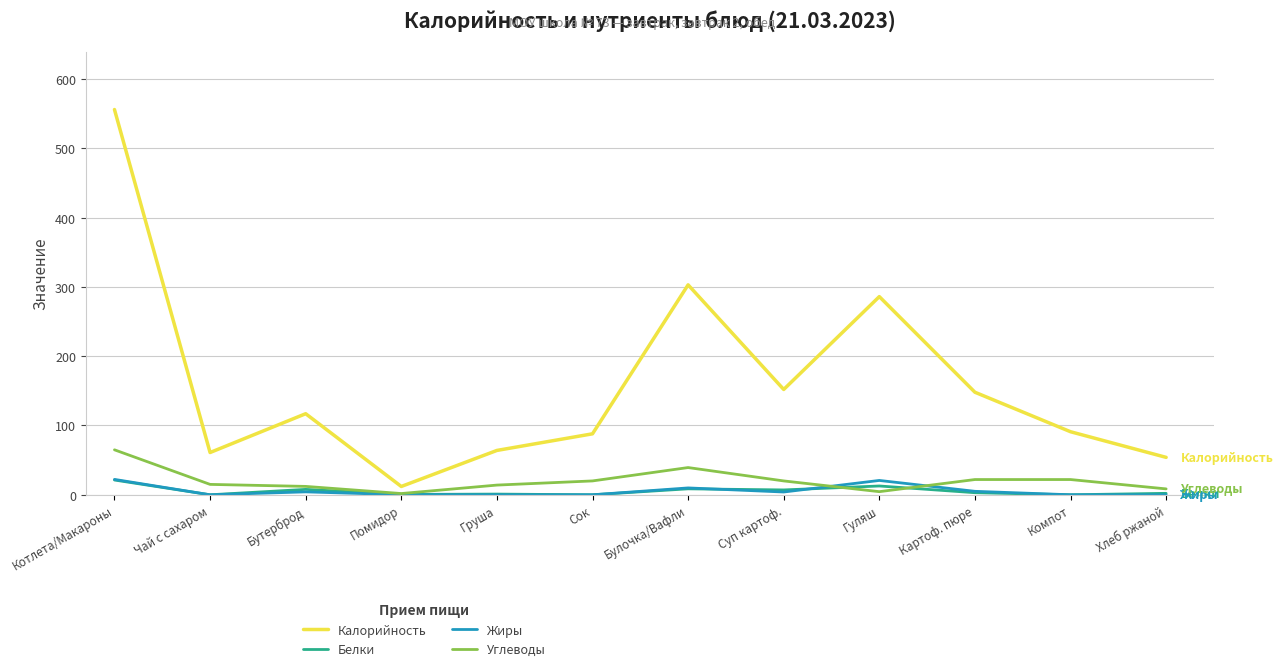

Is it true that Углеводы equals 20.0 at Сок?

True